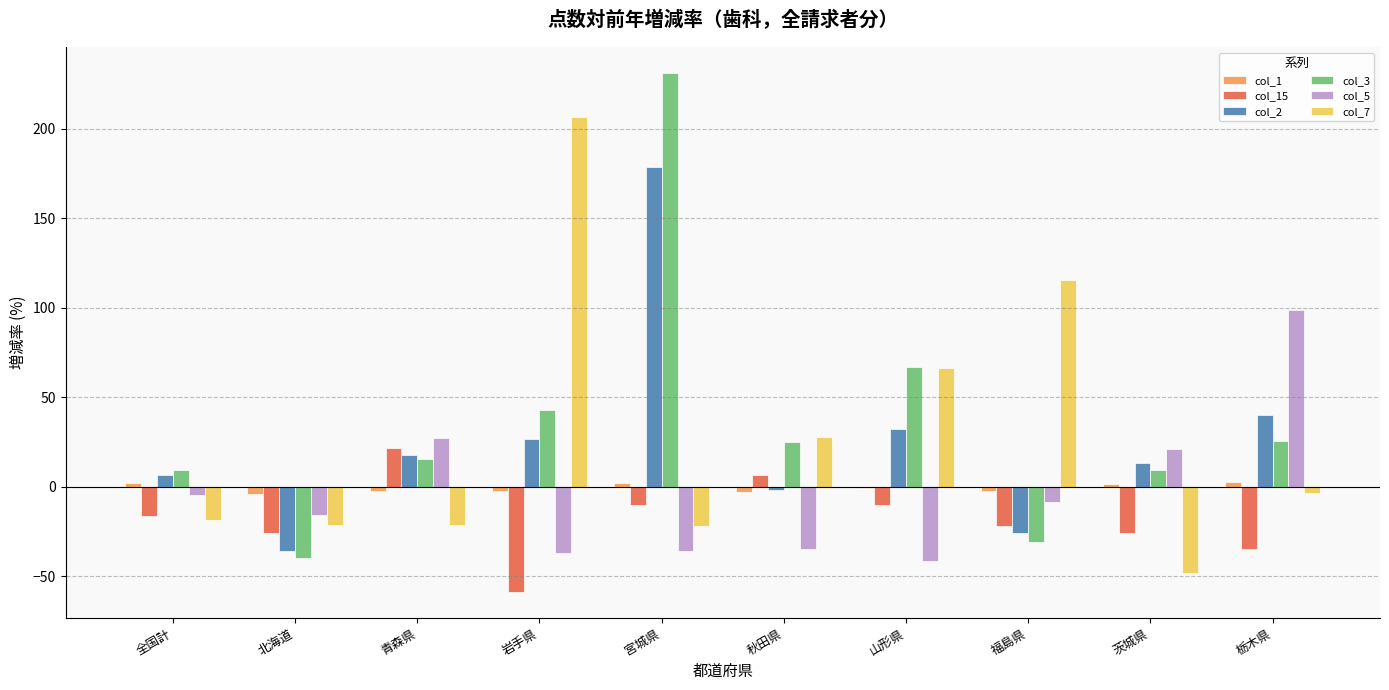

At which label does col_15 first exceed -16?

青森県